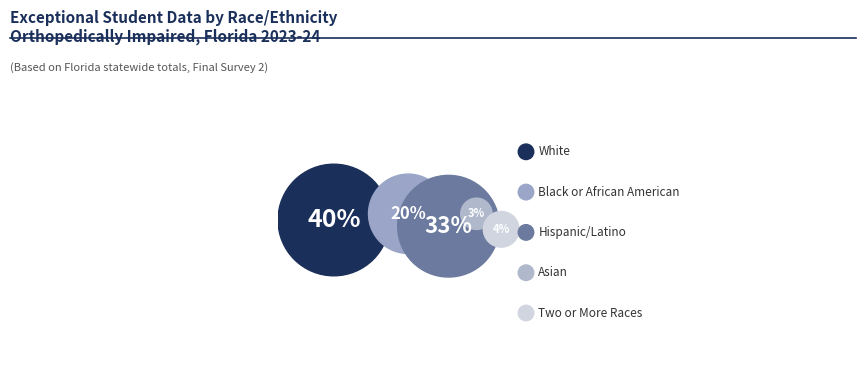

Combined, do Two or More Races and White account for over 50%?

No